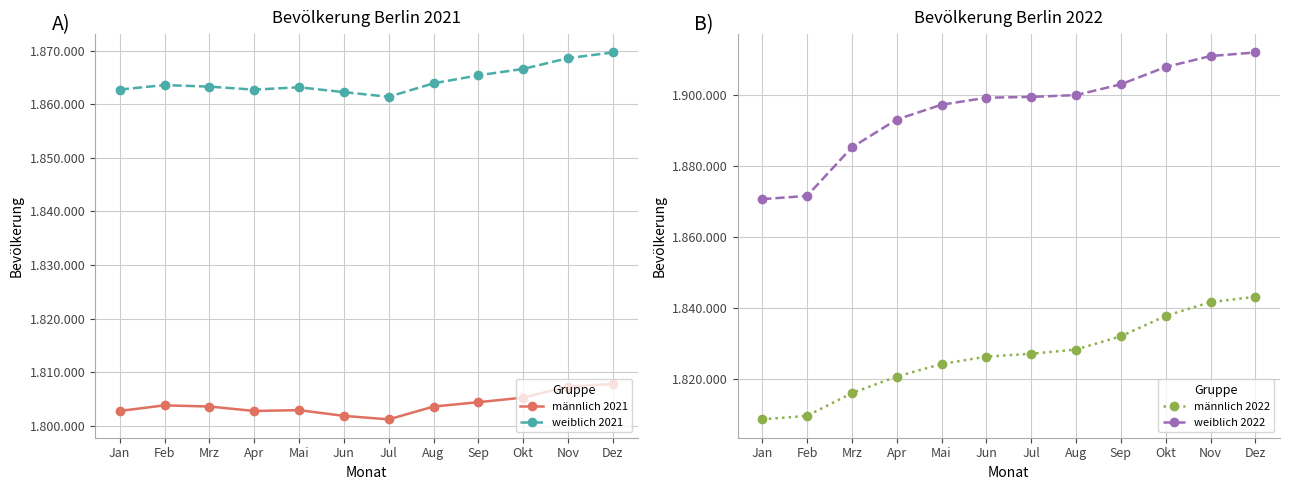

True or false: männlich 2021 has more than 2 interior local peaks.

False